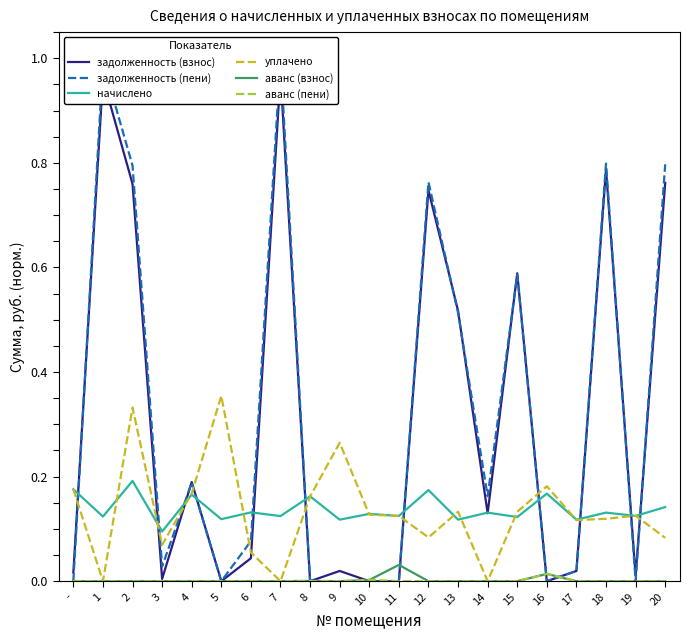

Where is the first local minimum for начислено?

1